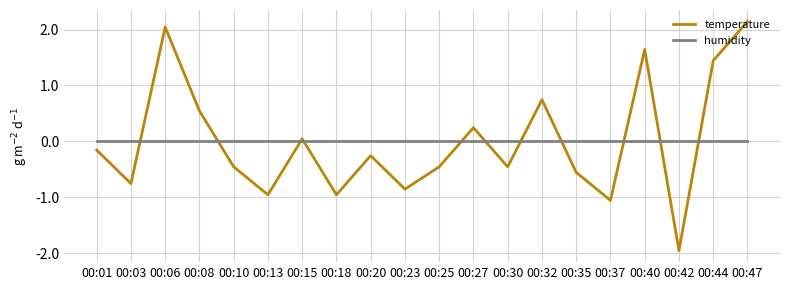

Which series changed the most between 00:32 and 00:40?

temperature